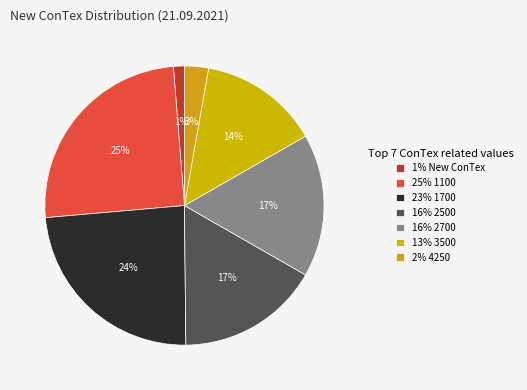

Is there any slice that represents more than half of the pie?

No